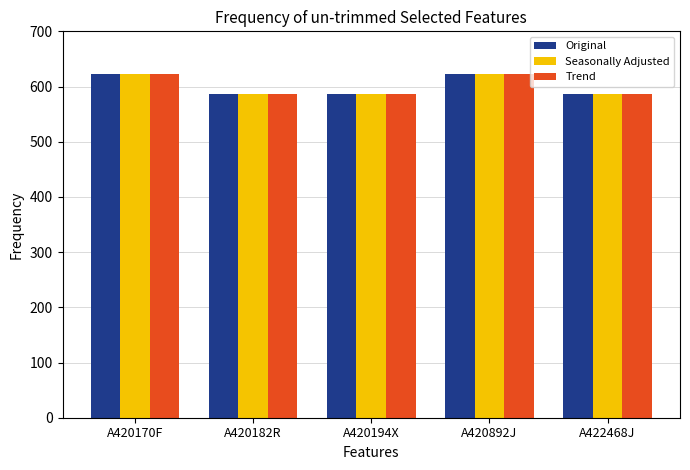

What is the sum of the Trend values at A422468J and A420170F?

1210